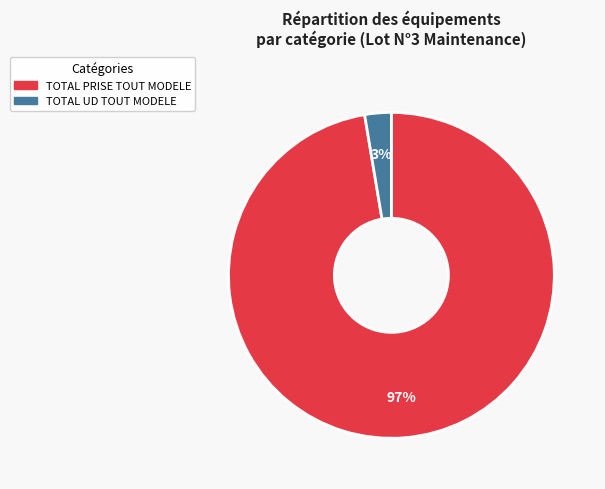

Does any single category account for the majority?

Yes